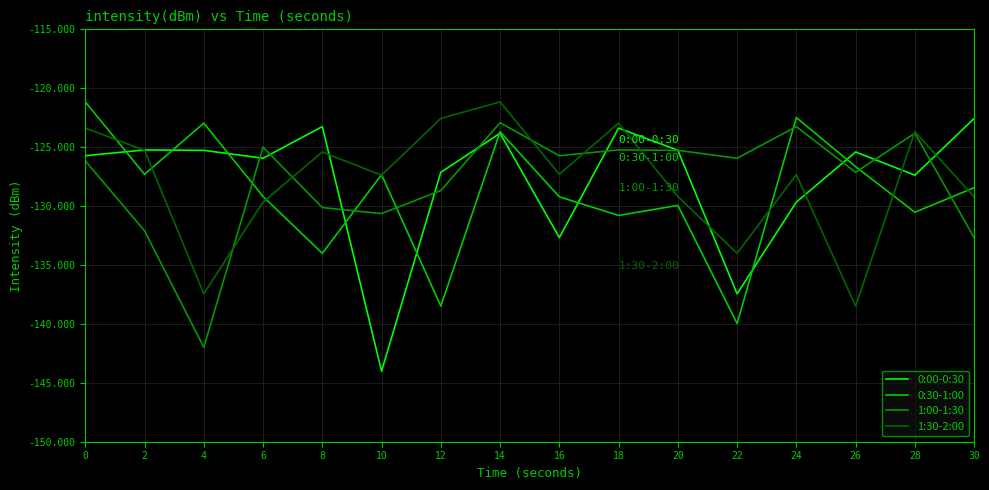

Does the chart display data point markers on the line(s)?

No